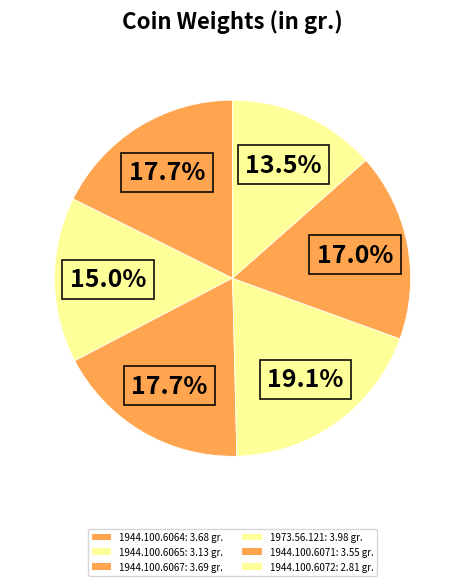

How many slices are in this pie chart?

6